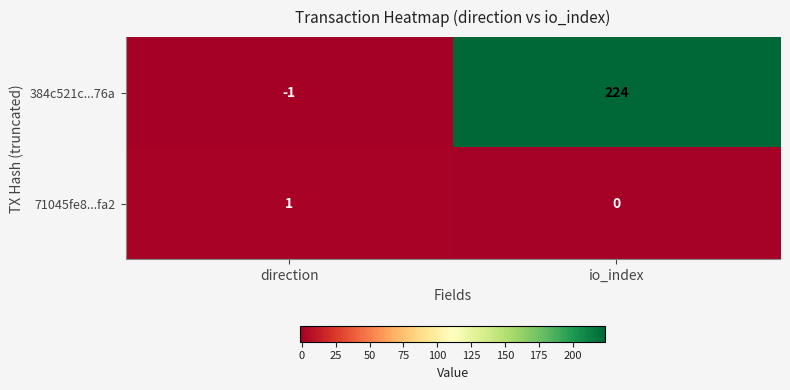

What is the total value across all series at io_index?

224